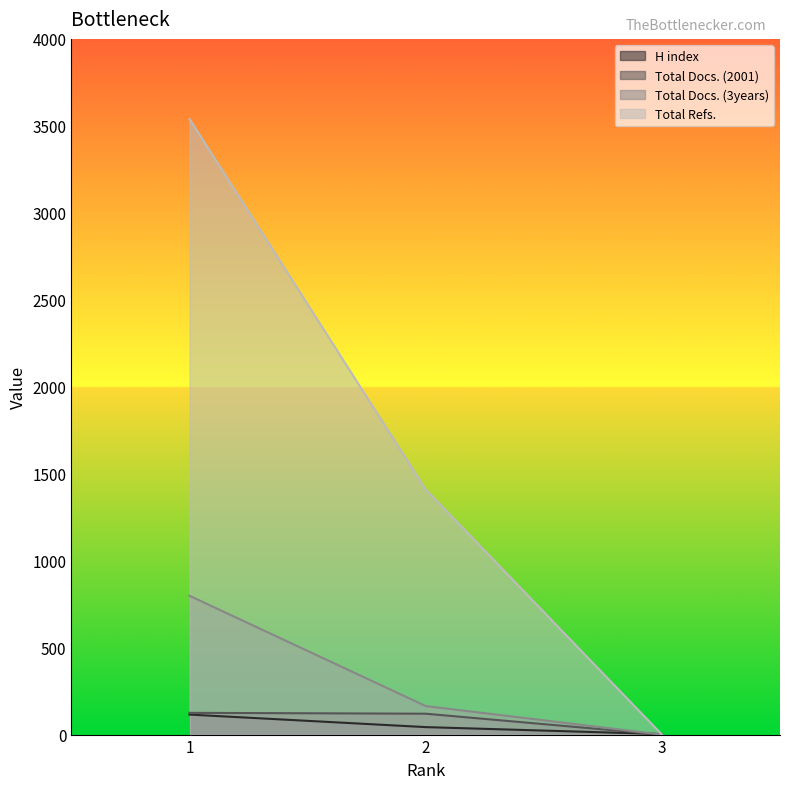

What is the difference between the maximum and minimum values in the H index series?

112